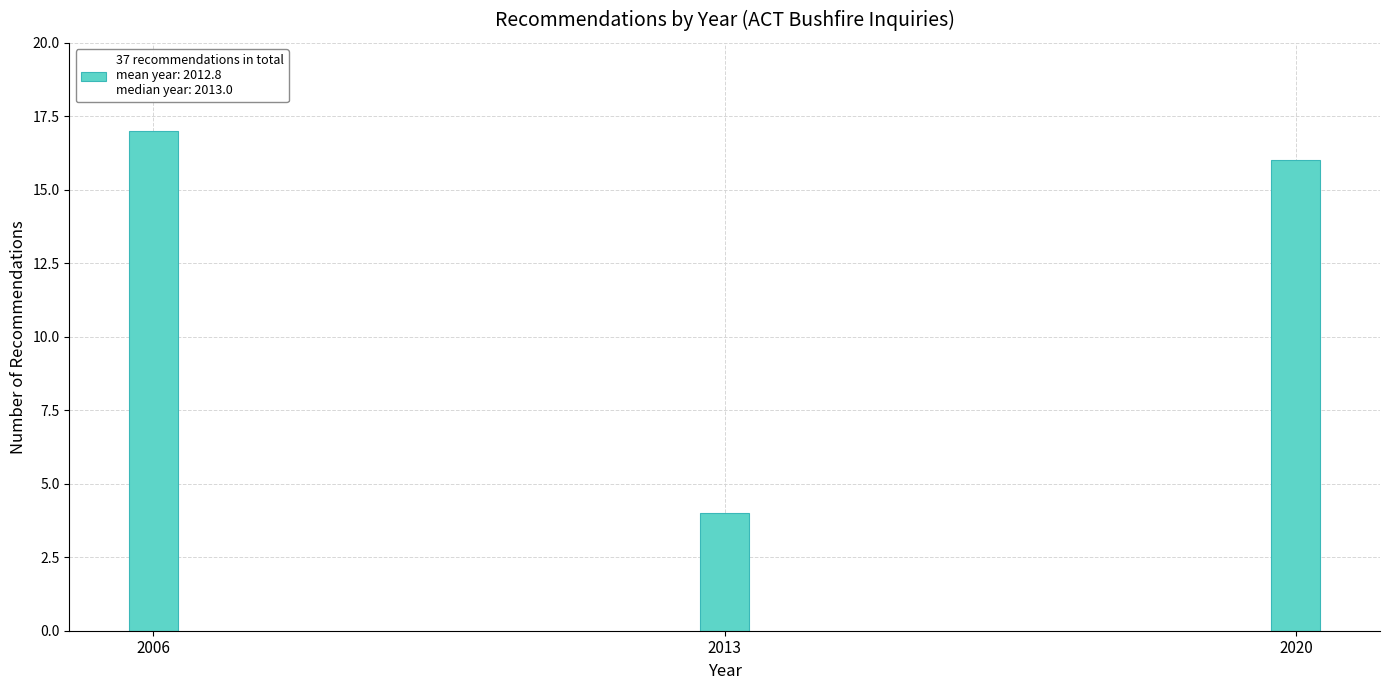

Reading left to right, transcribe all the data shown in this chart.

17	4	16